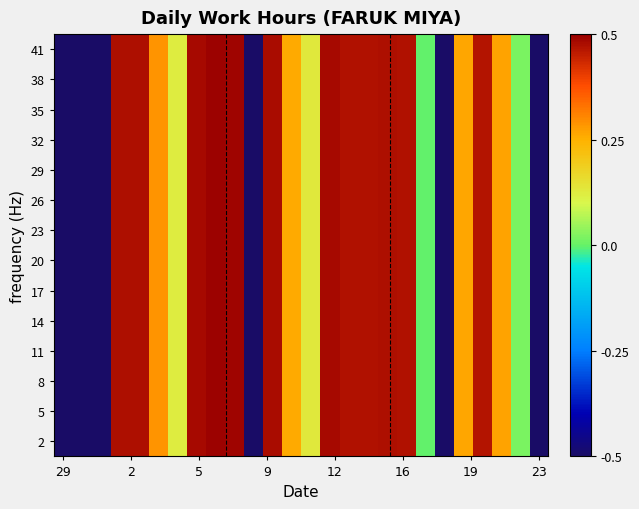

What is the smallest value displayed?

-0.5